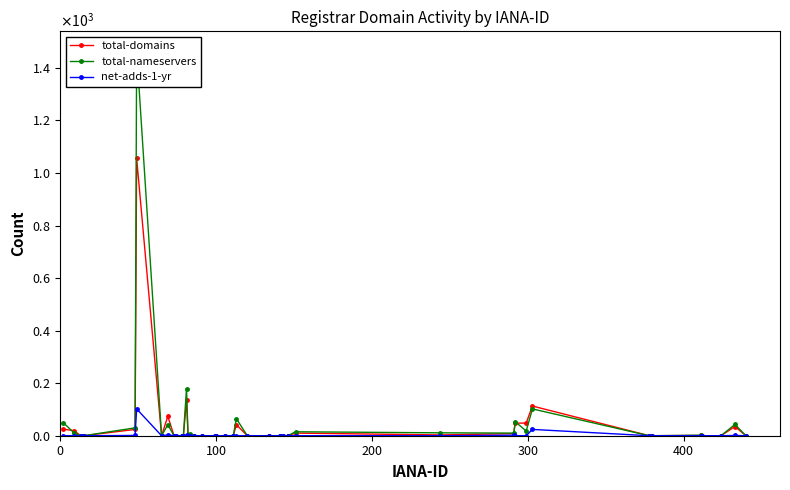

What is the average value of the total-domains series?

41